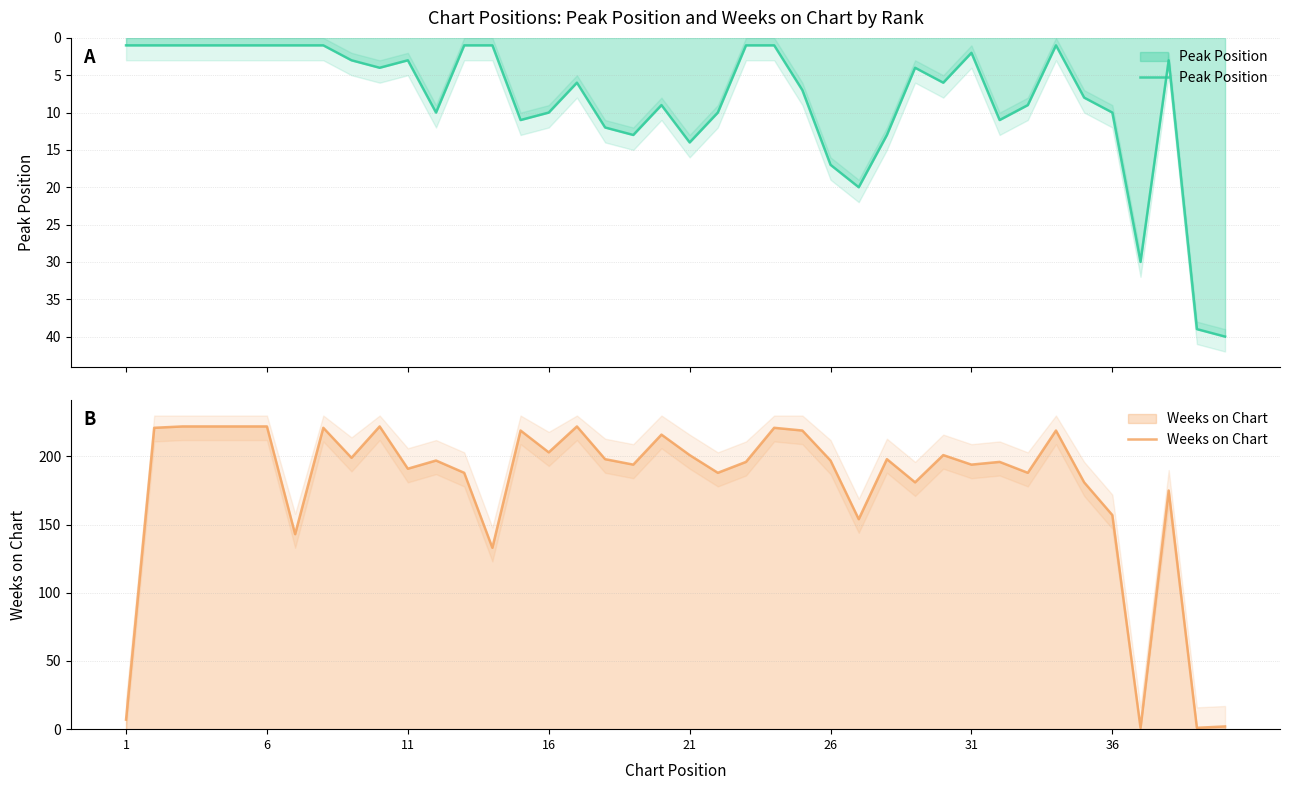

Which has a higher value, 21 or 25?

25